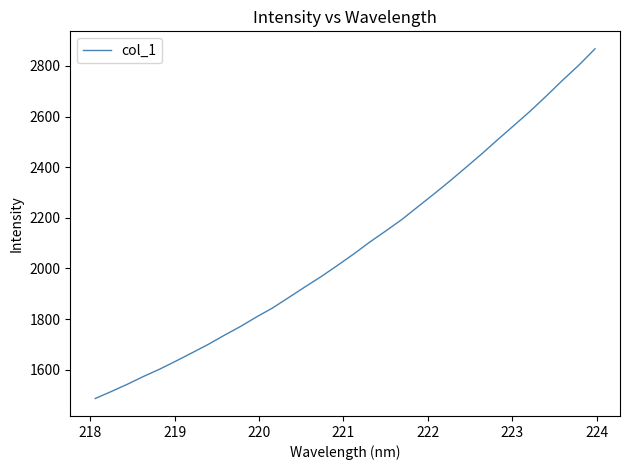

What is the difference between the maximum and minimum values?

1380.8